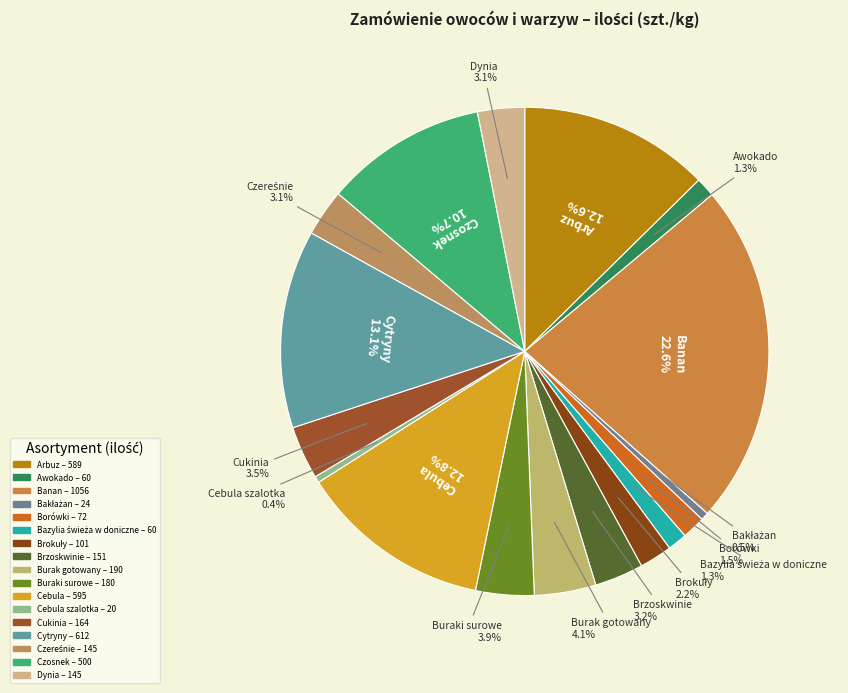

How many segments does this pie chart have?

17